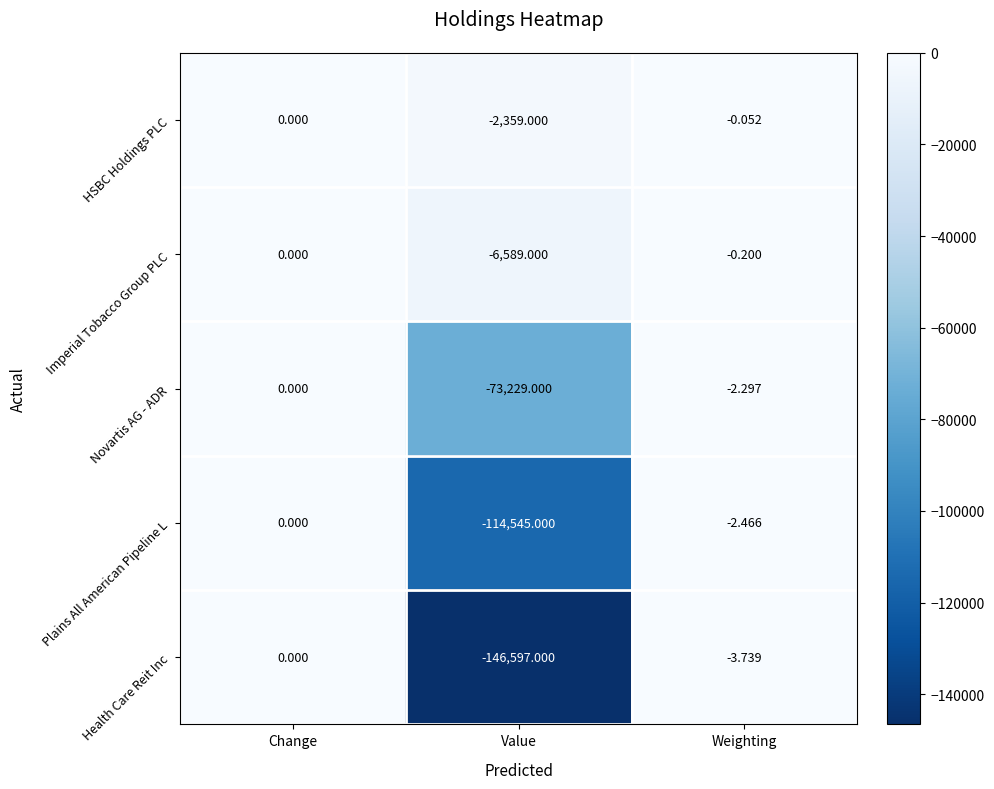

Which series changed the most between Change and Value?

Health Care Reit Inc